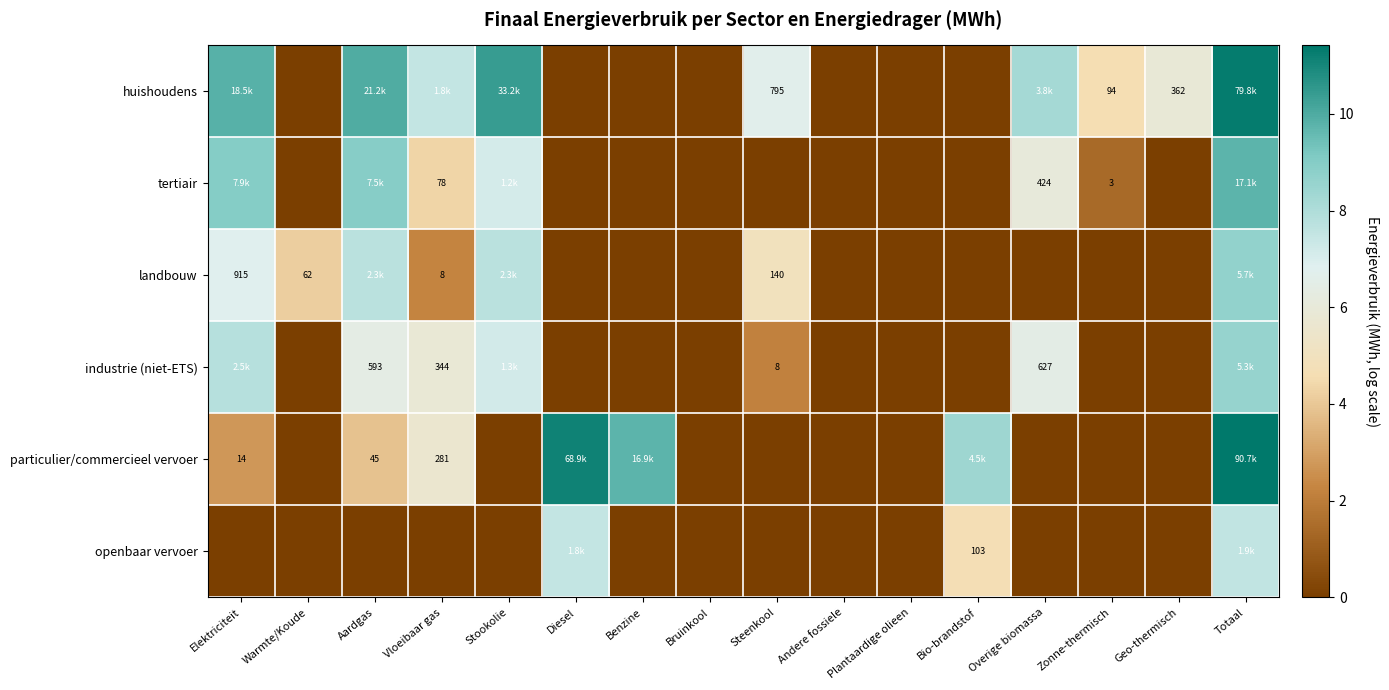

What is the total value across all series at Geo-thermisch?

5.9